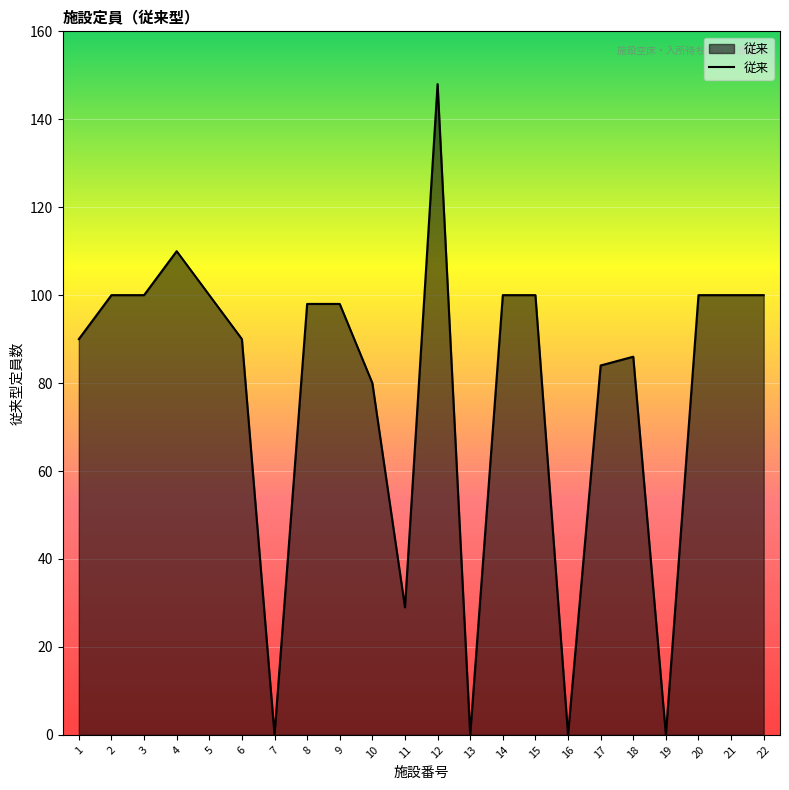

Which category has the highest value across all series?

12